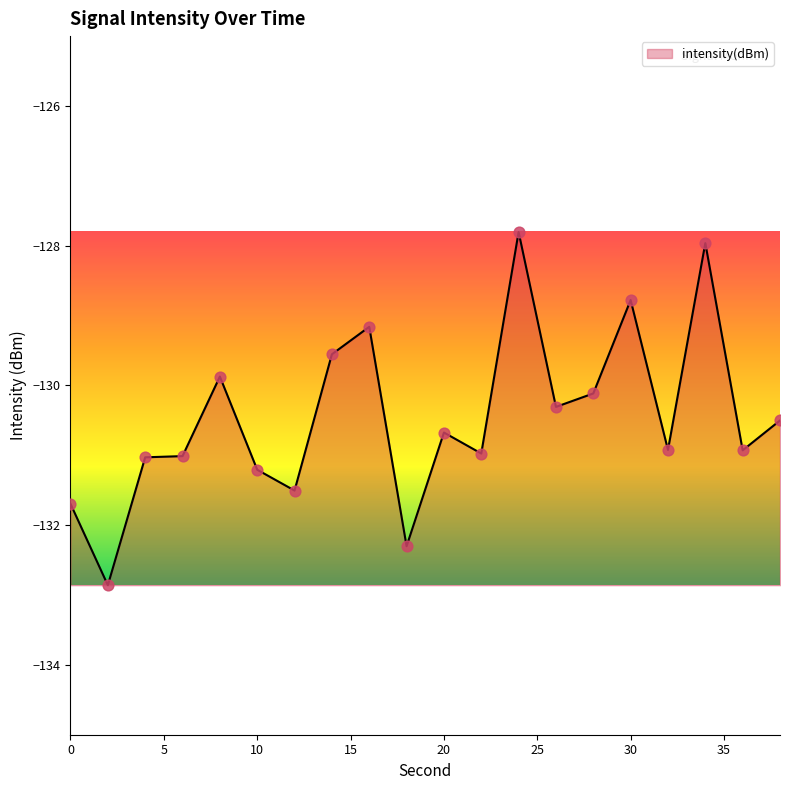

What is the maximum value shown in the chart?

-127.8